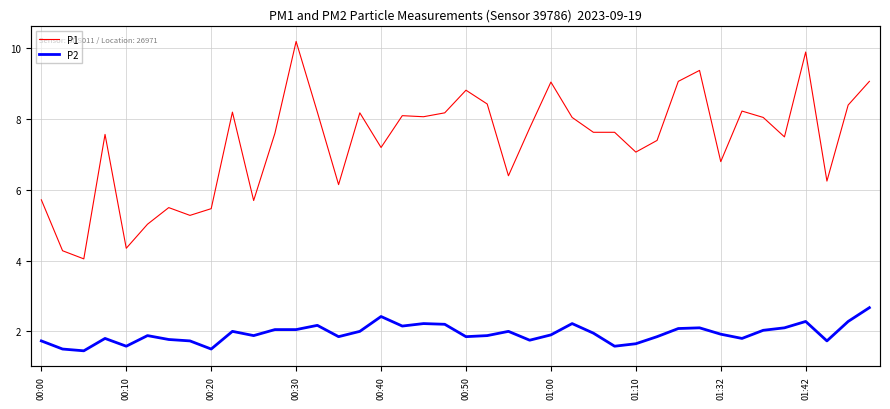

At which category is the sum across all series the highest?

00:30